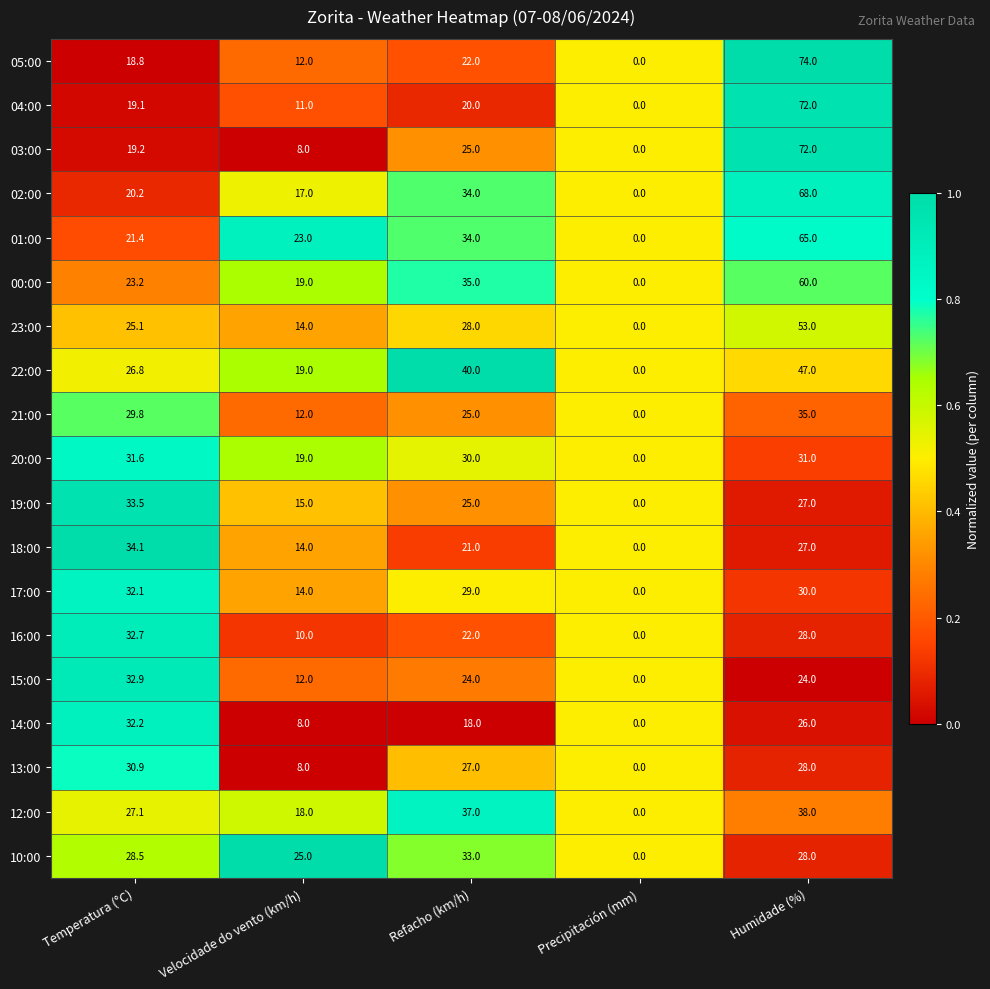

At which category is the sum across all series the highest?

Humidade (%)